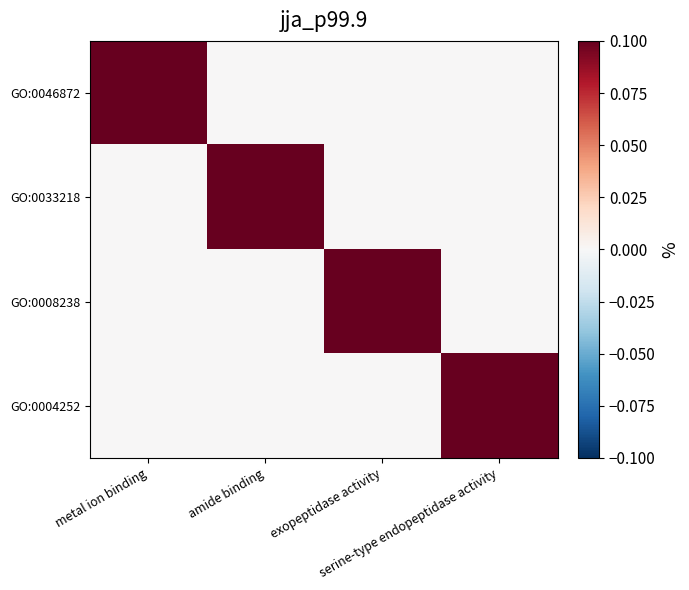

Reading left to right, extract all data points from this chart.

GO:0046872: metal ion binding=0.1	amide binding=0.0	exopeptidase activity=0.0	serine-type endopeptidase activity=0.0
GO:0033218: metal ion binding=0.0	amide binding=0.1	exopeptidase activity=0.0	serine-type endopeptidase activity=0.0
GO:0008238: metal ion binding=0.0	amide binding=0.0	exopeptidase activity=0.1	serine-type endopeptidase activity=0.0
GO:0004252: metal ion binding=0.0	amide binding=0.0	exopeptidase activity=0.0	serine-type endopeptidase activity=0.1